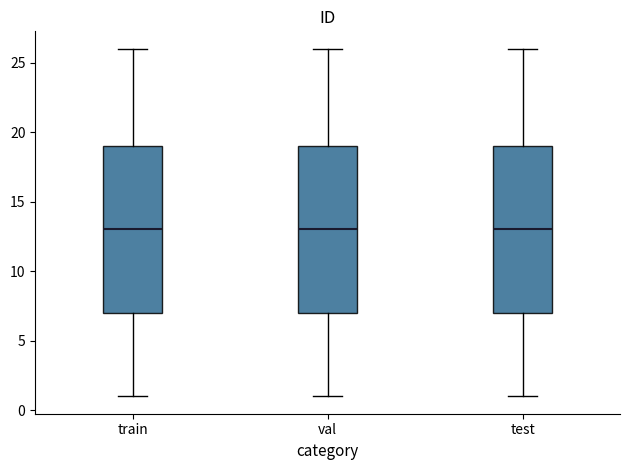

Reading left to right, read every box against the y-axis: the position of its median line, the range the box covers, and the ends of its whiskers. The values are not printed on the chart, so give them approximately, as read against the axis.

train: median 13, box 7 to 19, whiskers 1 to 26
val: median 13, box 7 to 19, whiskers 1 to 26
test: median 13, box 7 to 19, whiskers 1 to 26